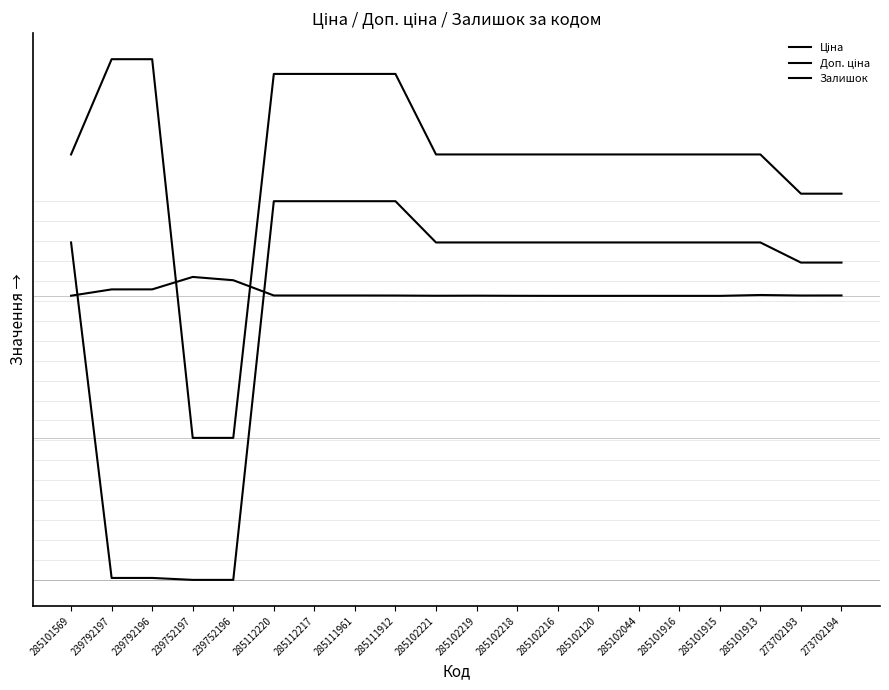

What is the sum of the Ціна values at 285102120 and 285101915?

14256.2